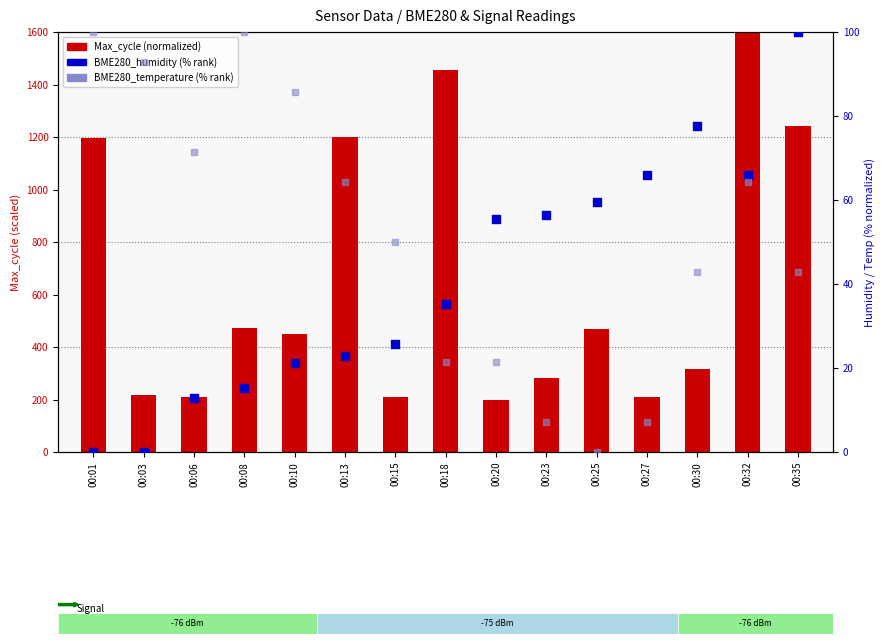

Is the value of BME280_temperature (%) at 00:25 greater than the value of Max_cycle (normalized) at 00:30?

No